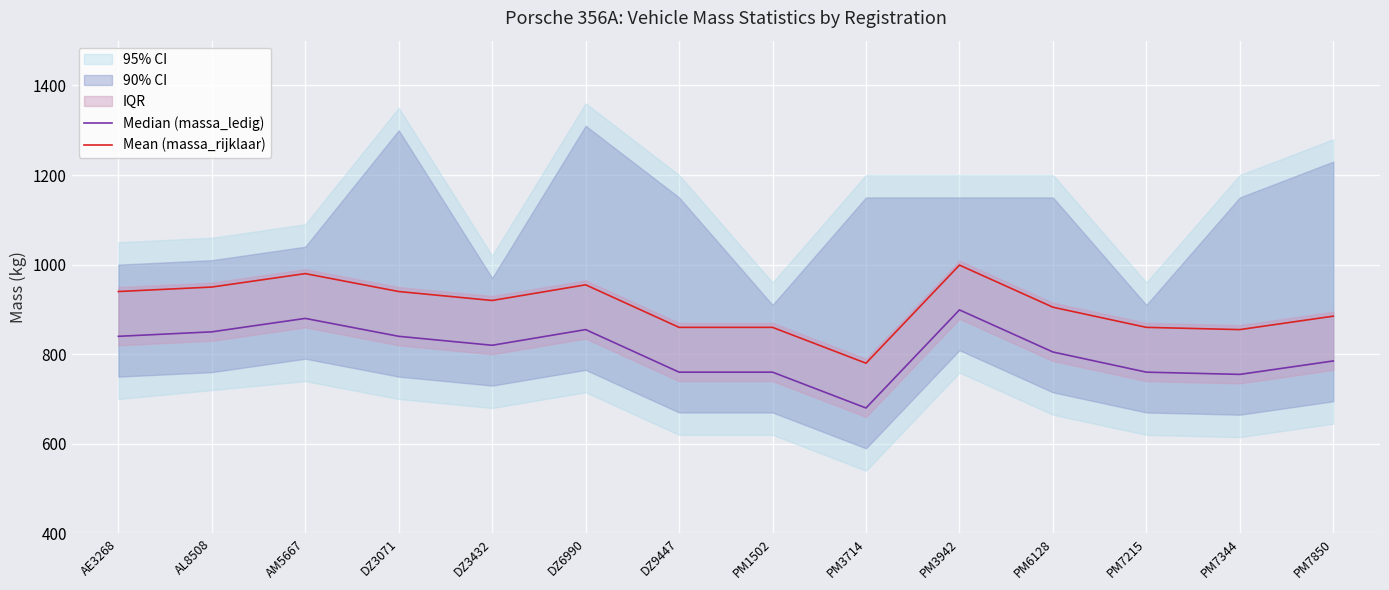

What is the value of the Mean (massa_rijklaar) point at the 13th from the left?

855